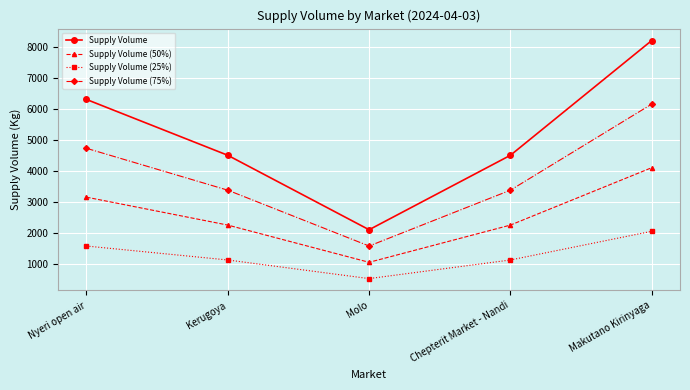

Reading left to right, what are all the values shown in this chart?

Supply Volume: Nyeri open air=6300	Kerugoya=4500	Molo=2100	Chepterit Market - Nandi=4500	Makutano Kirinyaga=8200
Supply Volume (50%): Nyeri open air=3150	Kerugoya=2250	Molo=1050	Chepterit Market - Nandi=2250	Makutano Kirinyaga=4100
Supply Volume (25%): Nyeri open air=1575	Kerugoya=1125	Molo=525	Chepterit Market - Nandi=1125	Makutano Kirinyaga=2050
Supply Volume (75%): Nyeri open air=4725	Kerugoya=3375	Molo=1575	Chepterit Market - Nandi=3375	Makutano Kirinyaga=6150